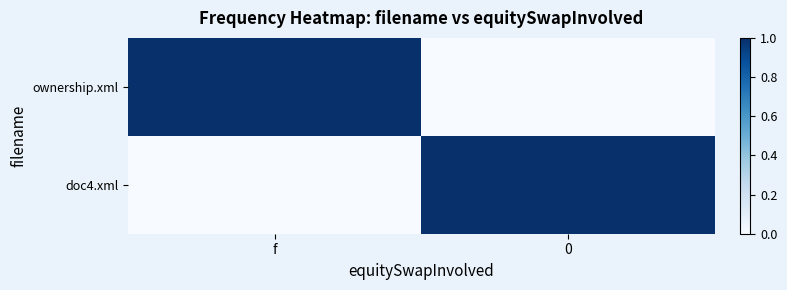

What is the spread (max minus min) of values at f?

1